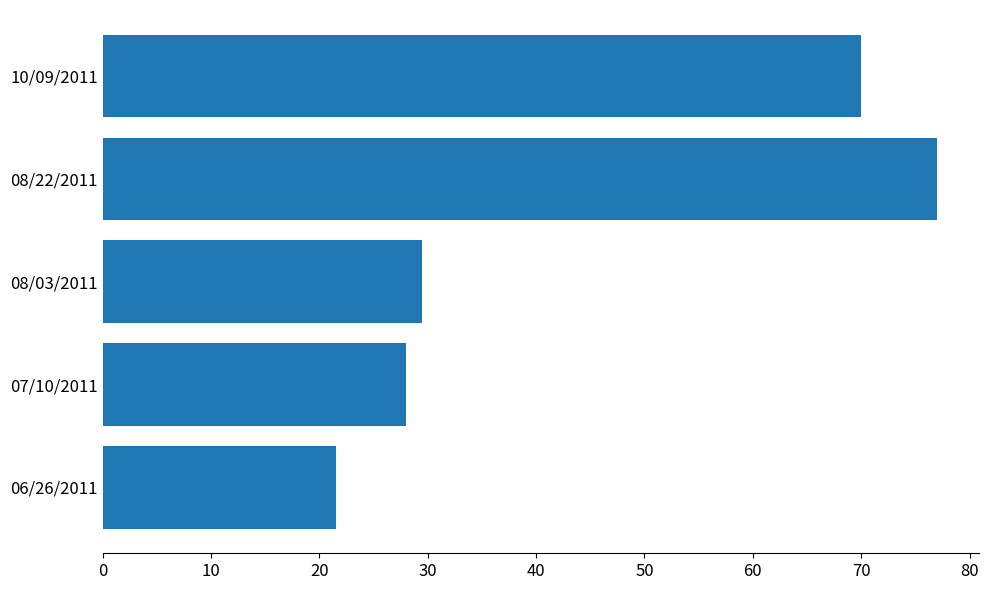

At which category does the chart reach its peak across all series?

08/22/2011